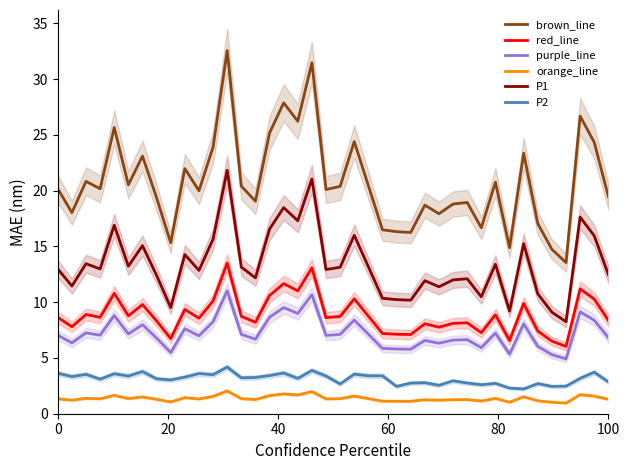

True or false: P1 and orange_line cross at least once.

False